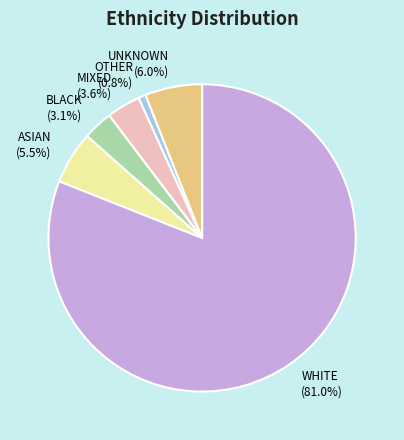

To the nearest percent, what is the difference between the UNKNOWN and BLACK slice percentages?

3%